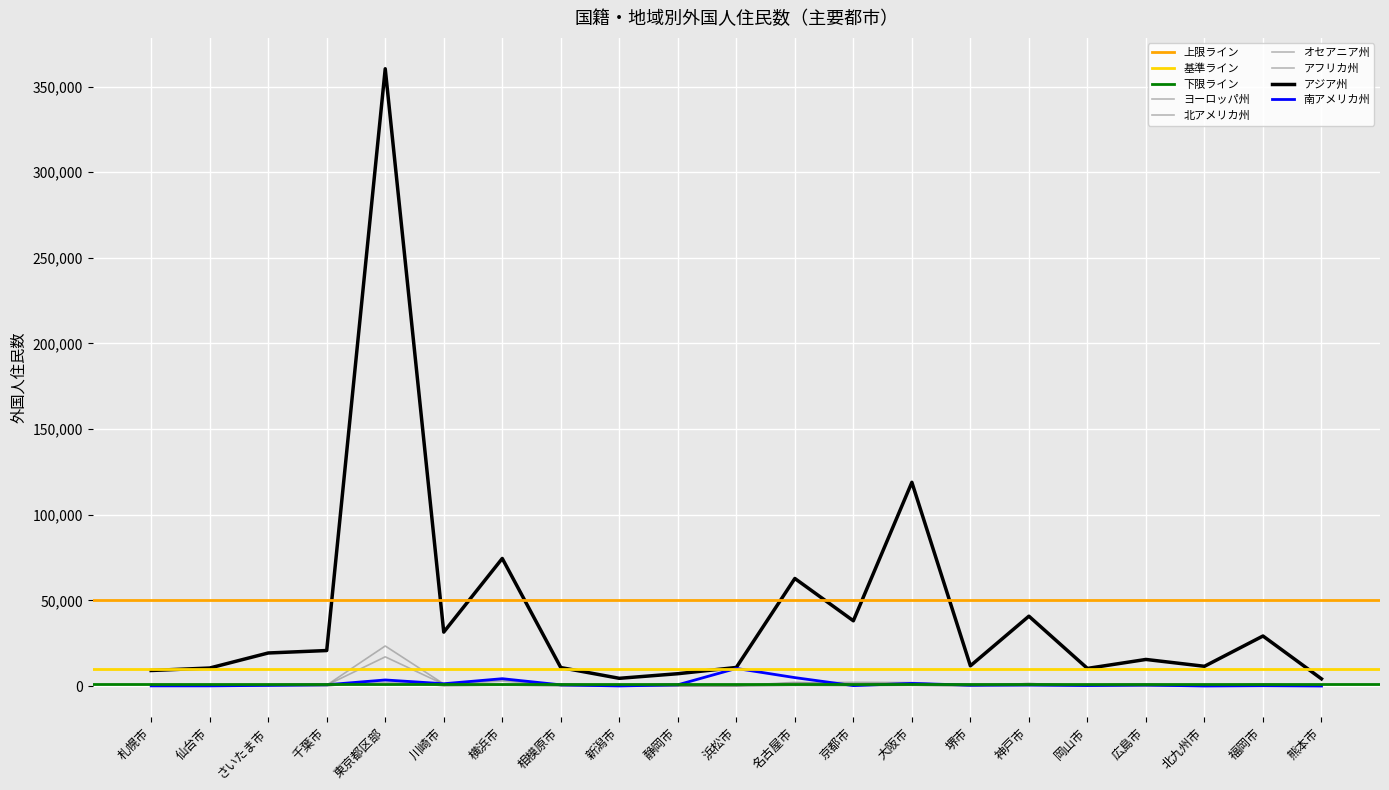

What is the value of the 南アメリカ州 point at the 14th from the left?

1551